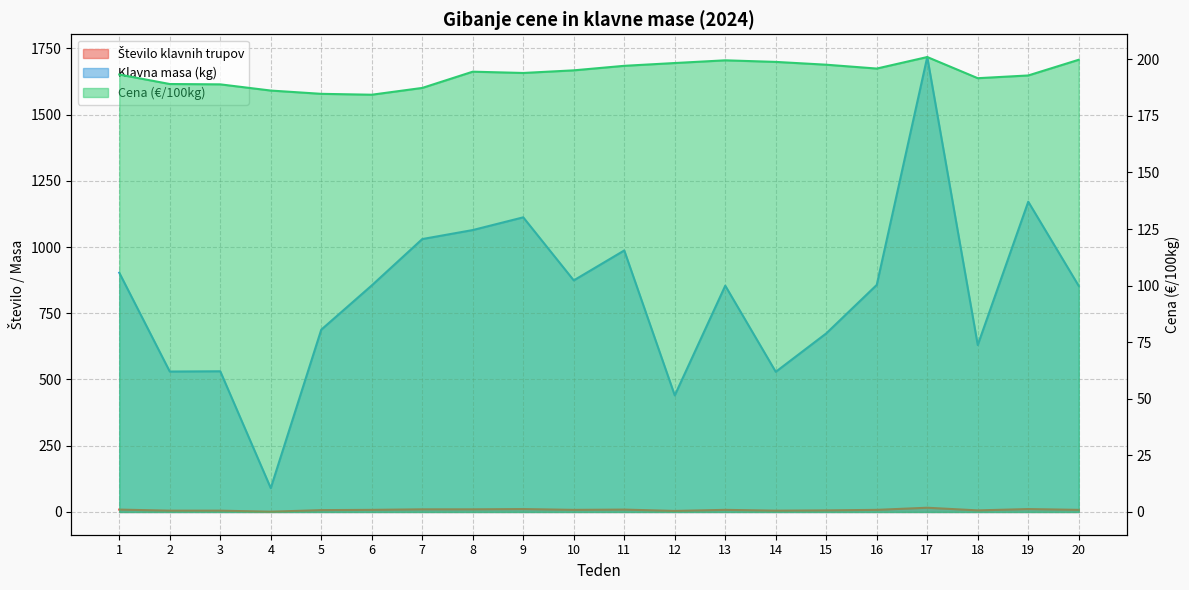

What is the spread (max minus min) of values at 2?

525.0